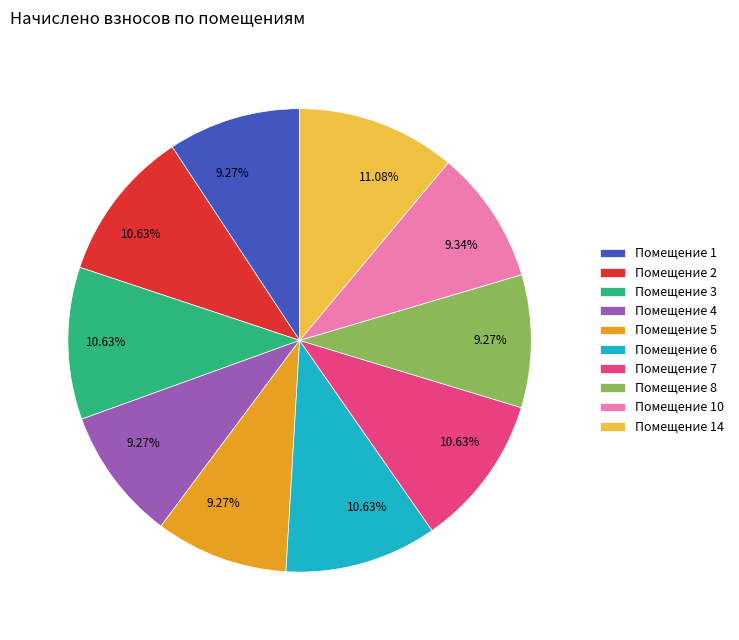

How many slices are in this pie chart?

10